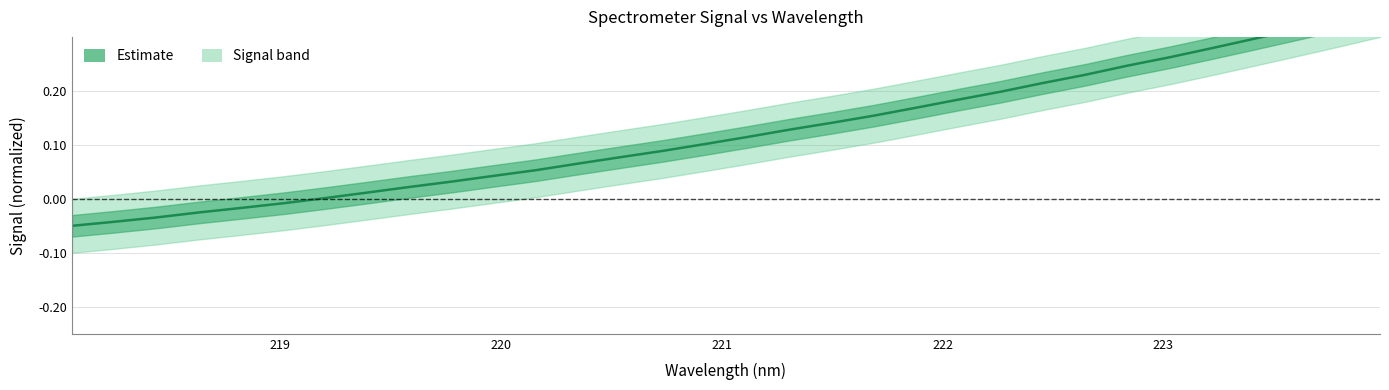

What is the minimum value shown in the chart?

-0.1